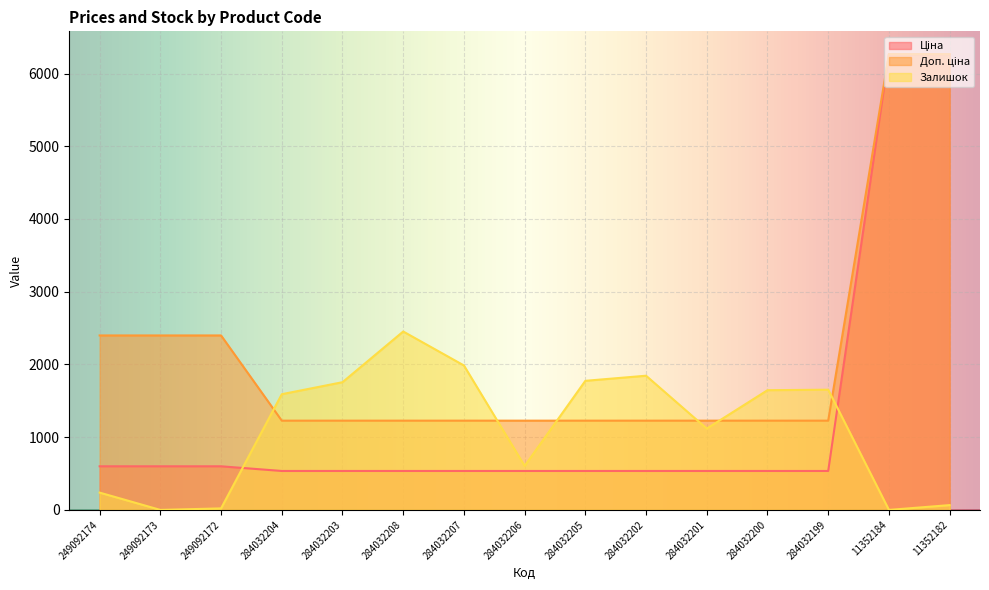

Which series has the largest total across all categories?

Доп. ціна